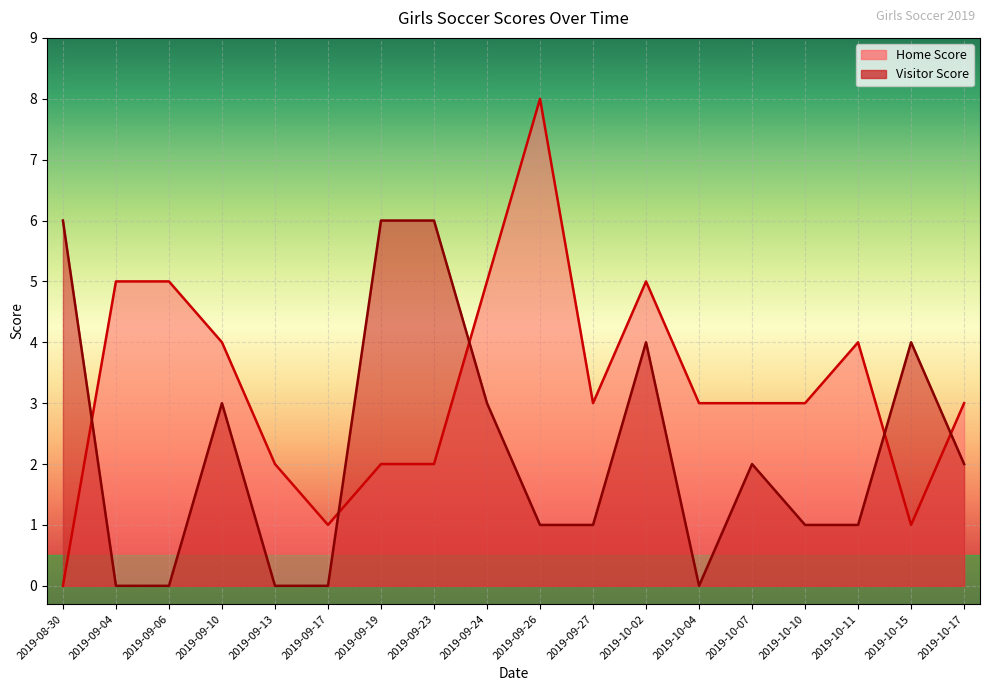

At 2019-09-27, list the series in order from smallest to largest.

Visitor Score, Home Score